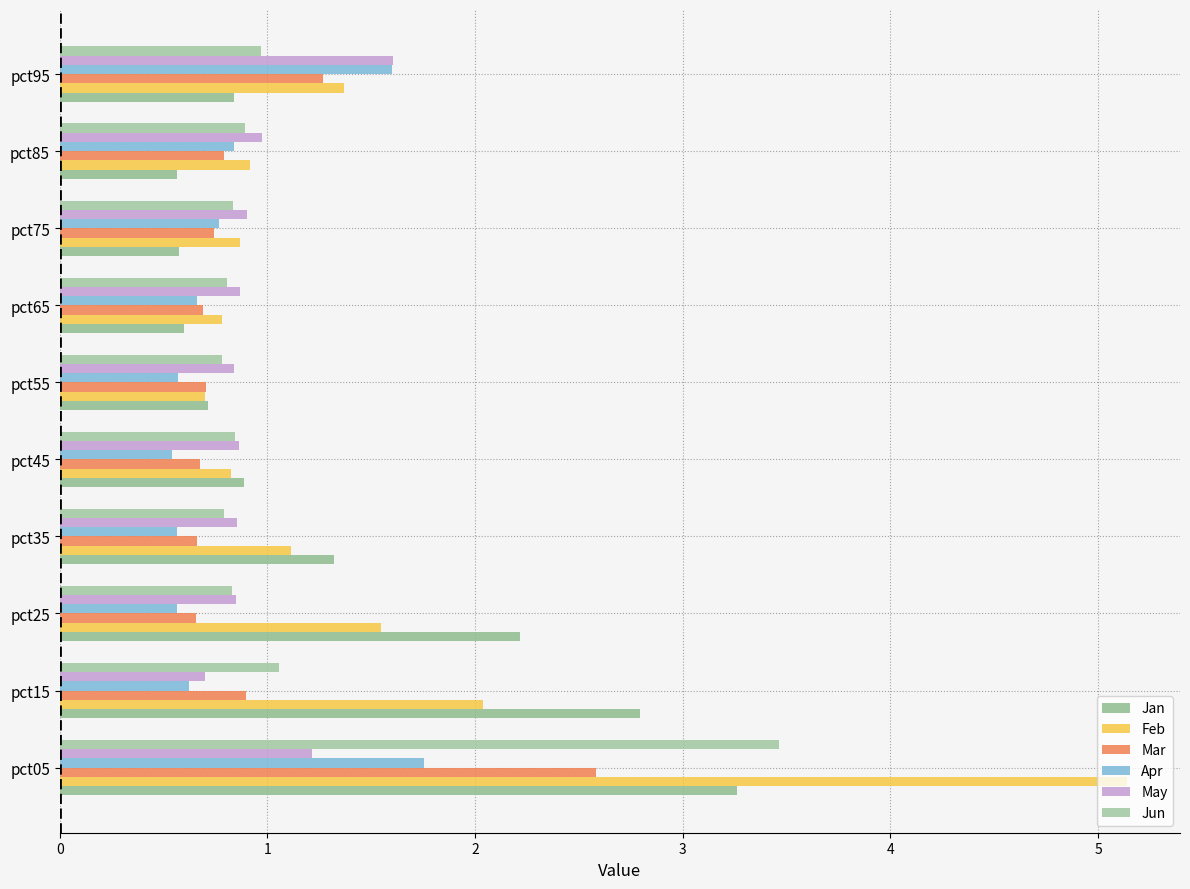

How many values in the Feb series exceed 1?

5